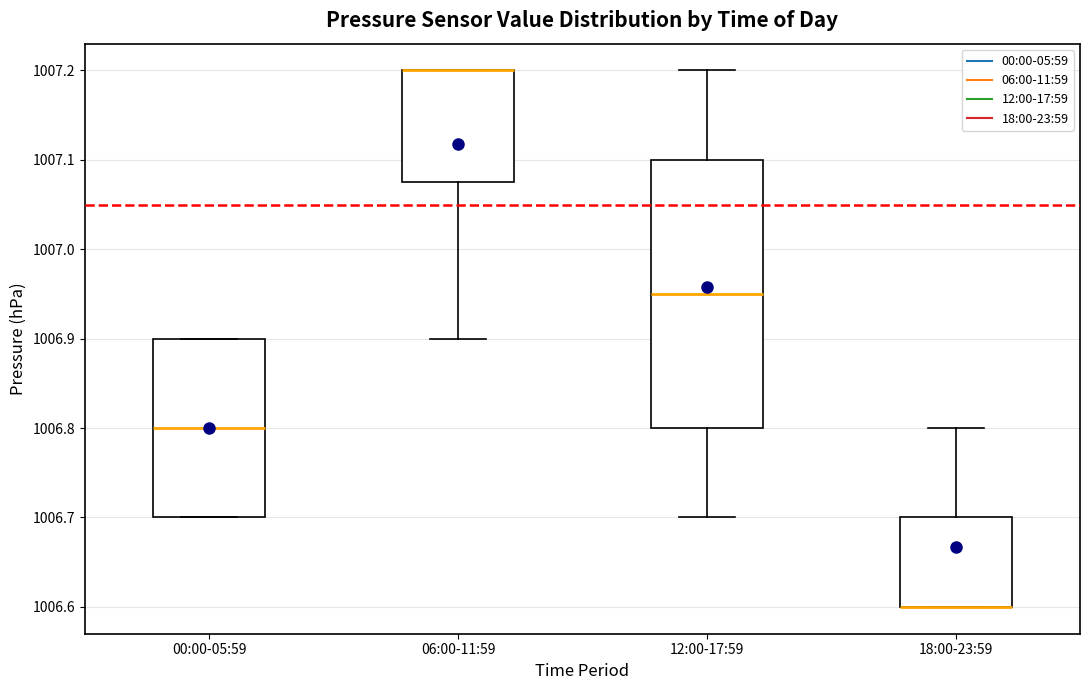

Reading left to right, read every box against the y-axis: the position of its median line, the range the box covers, and the ends of its whiskers. The values are not printed on the chart, so give them approximately, as read against the axis.

00:00-05:59: median 1006.80, box 1006.70 to 1006.90, whiskers 1006.70 to 1006.90
06:00-11:59: median 1007.20 (drawn on the box's upper edge), box 1007.08 to 1007.20, whiskers 1006.90 to 1007.20
12:00-17:59: median 1006.95, box 1006.80 to 1007.10, whiskers 1006.70 to 1007.20
18:00-23:59: median 1006.60 (drawn on the box's lower edge), box 1006.60 to 1006.70, whiskers 1006.60 to 1006.80